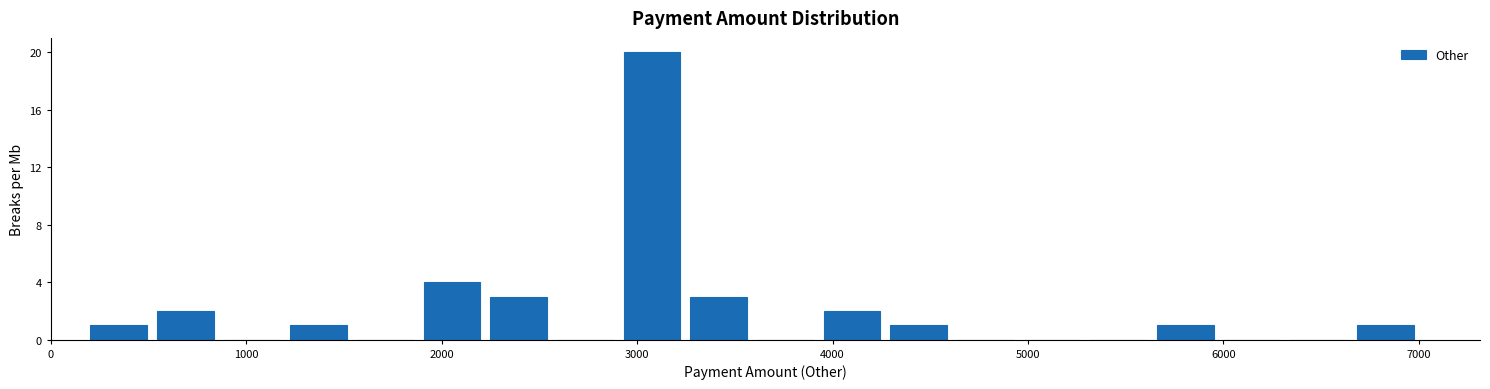

Read against the x-axis, roughly where is the centre of the tallest bar?

3100